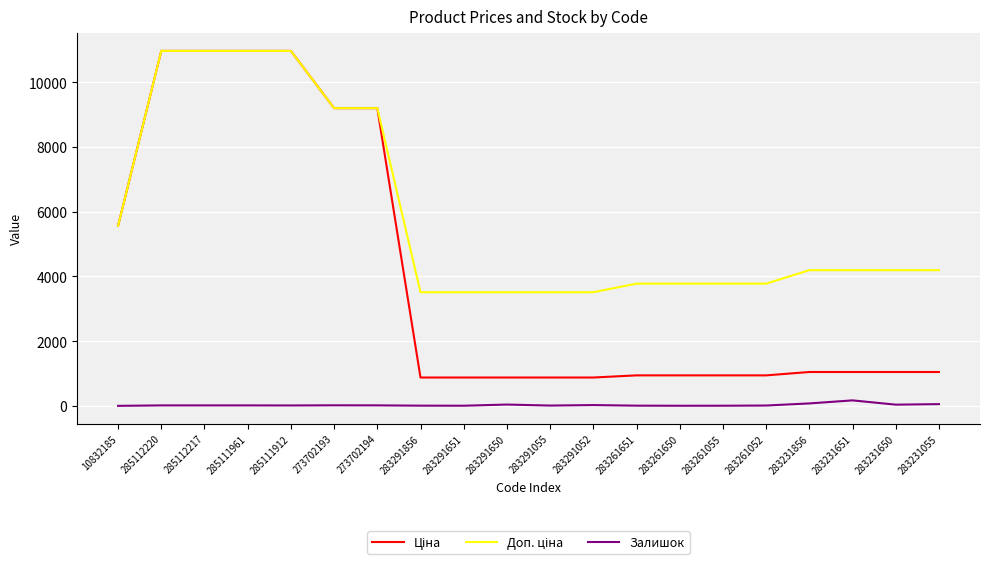

How many lines are shown in the chart?

3